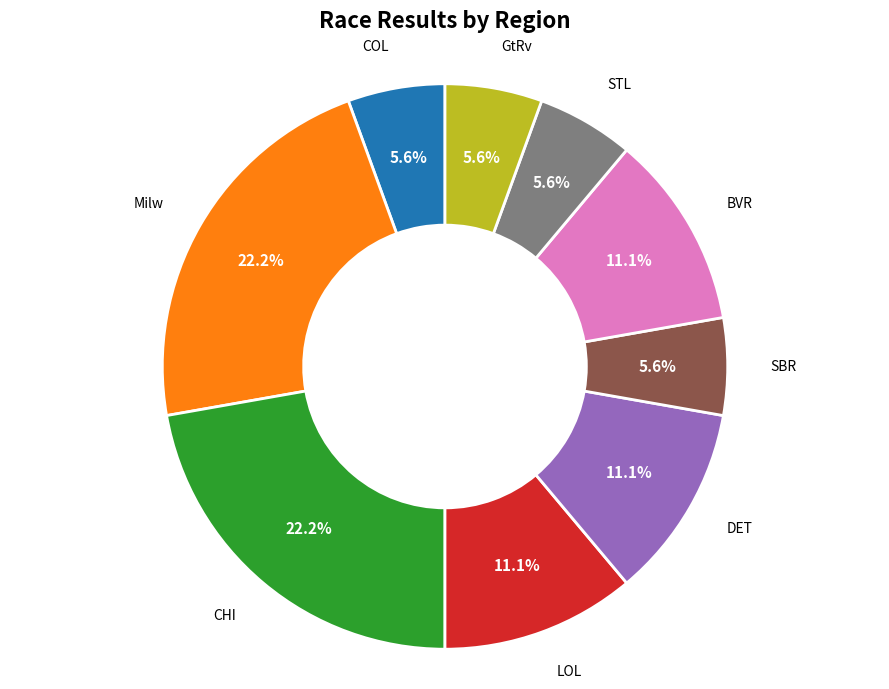

Is there a majority slice in this chart?

No